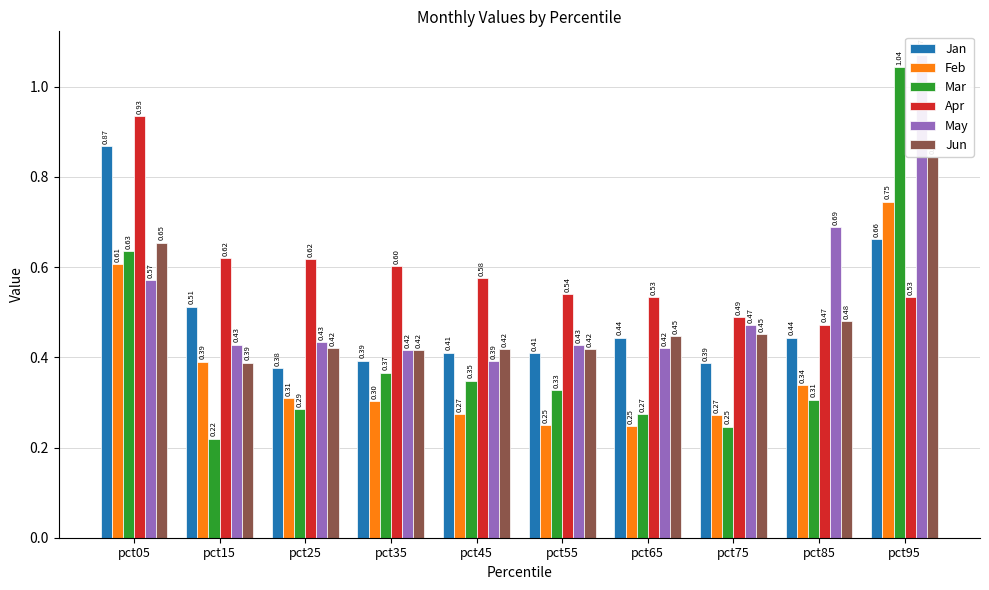

How many bars are there in total?

60